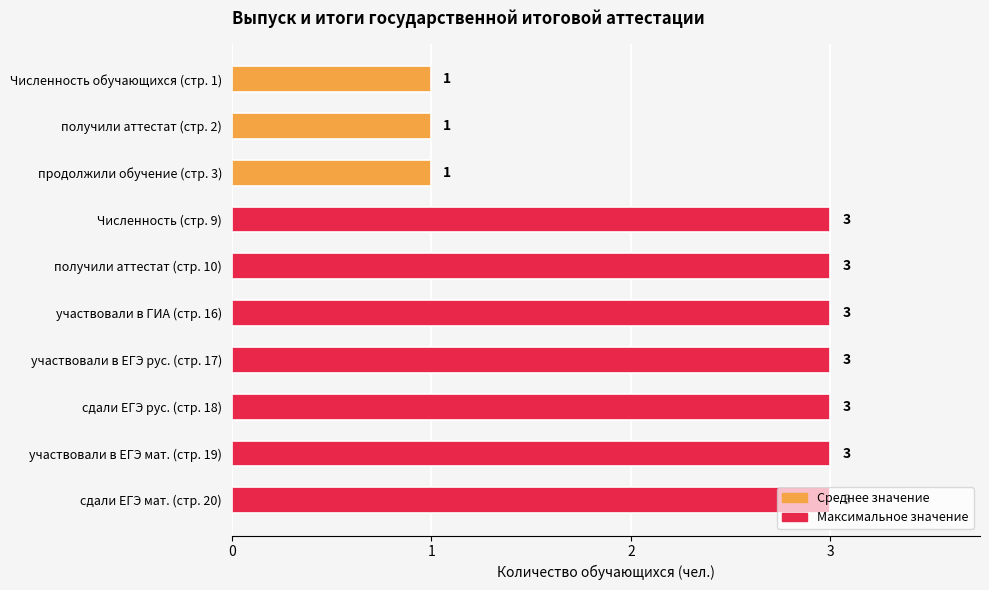

True or false: the data shows 5 at участвовали в ЕГЭ мат. (стр. 19).

False